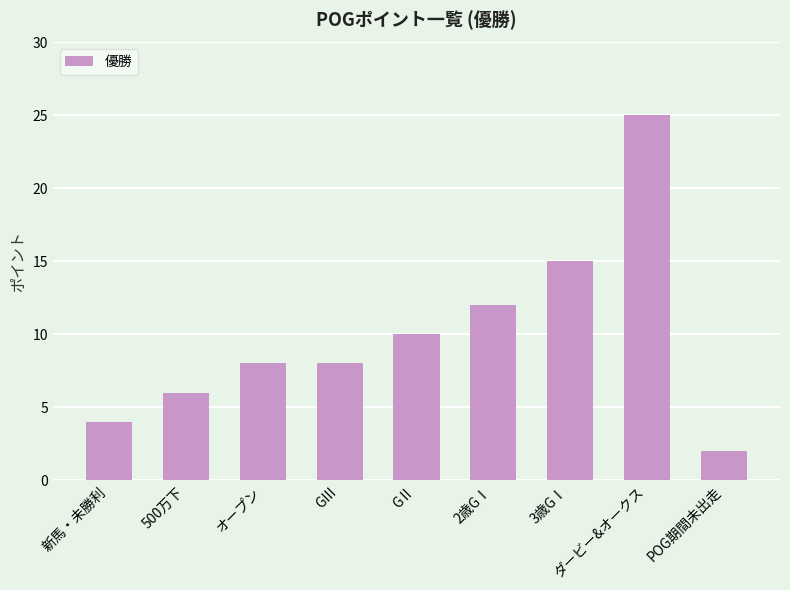

What is the sum of the values at GⅡ and POG期間未出走?

12